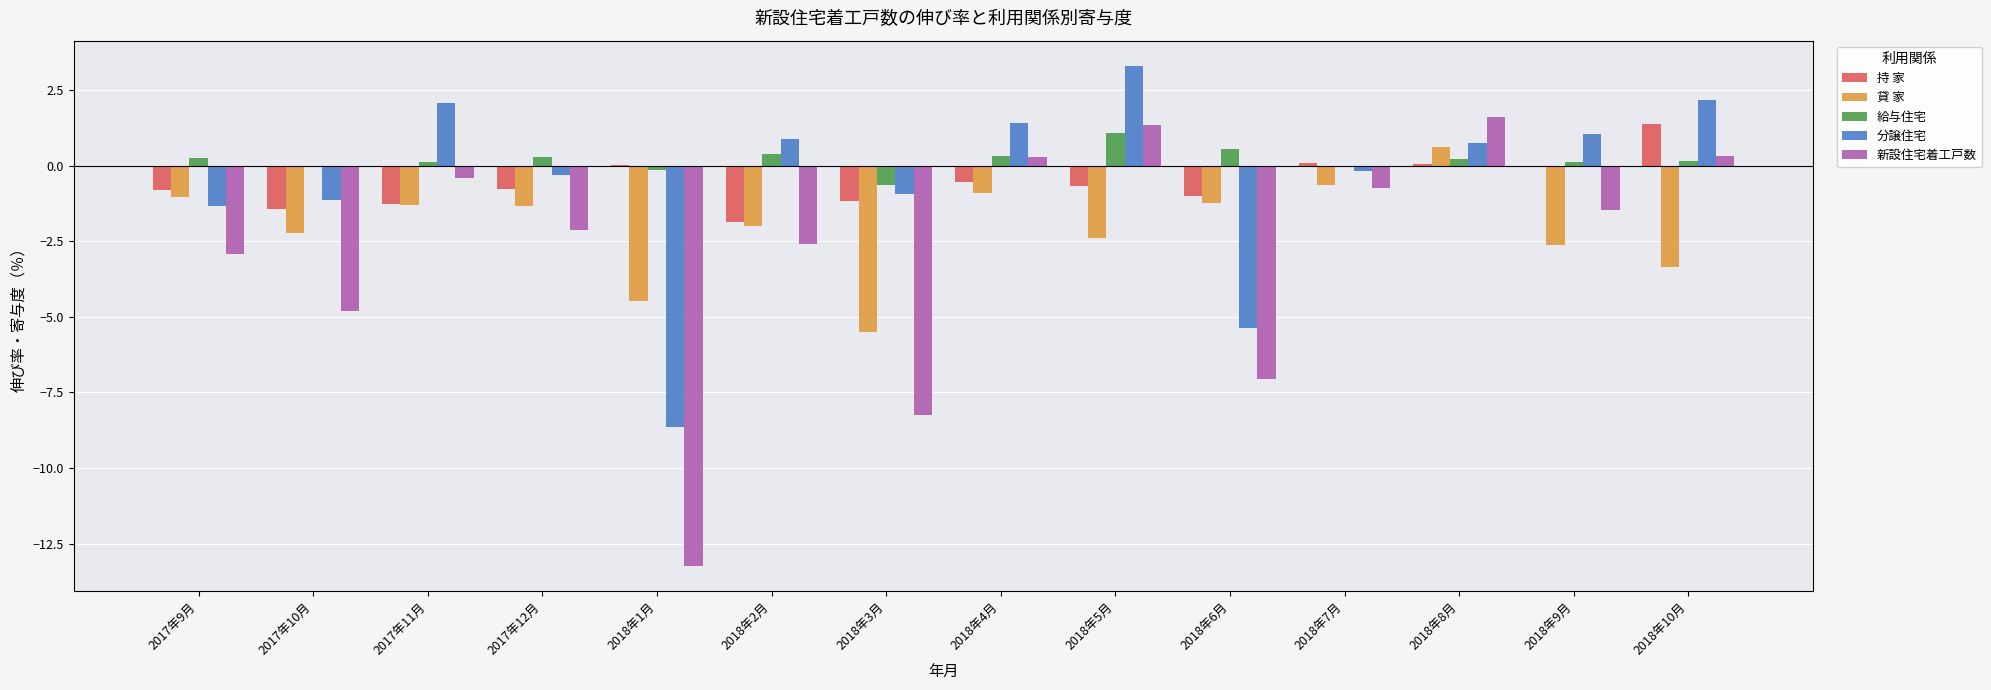

What is the total value across all series at 2018年2月?

-5.2